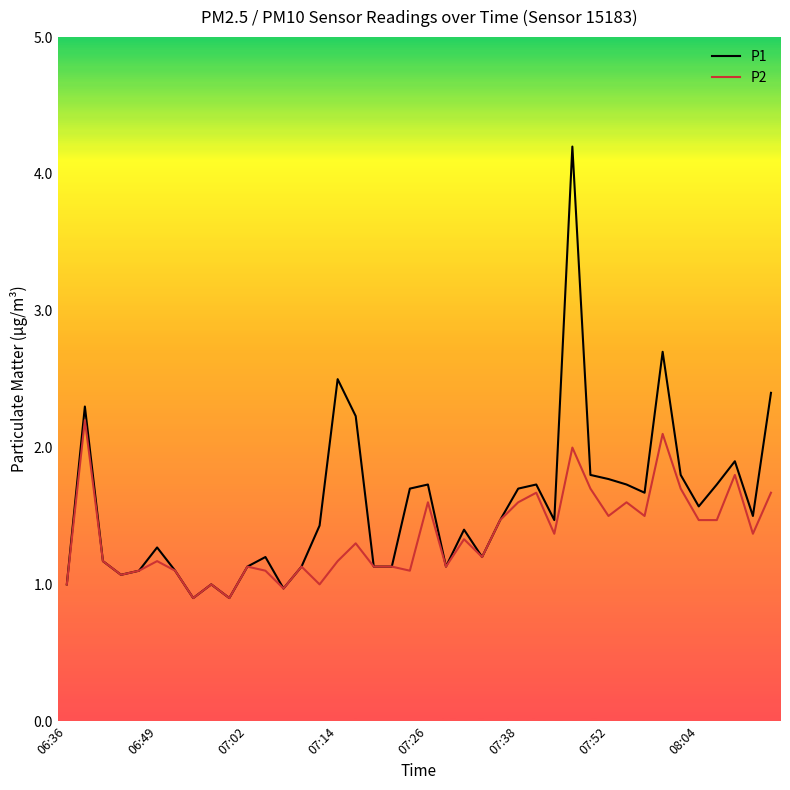

What is the difference between the maximum and minimum values in the P2 series?

1.3